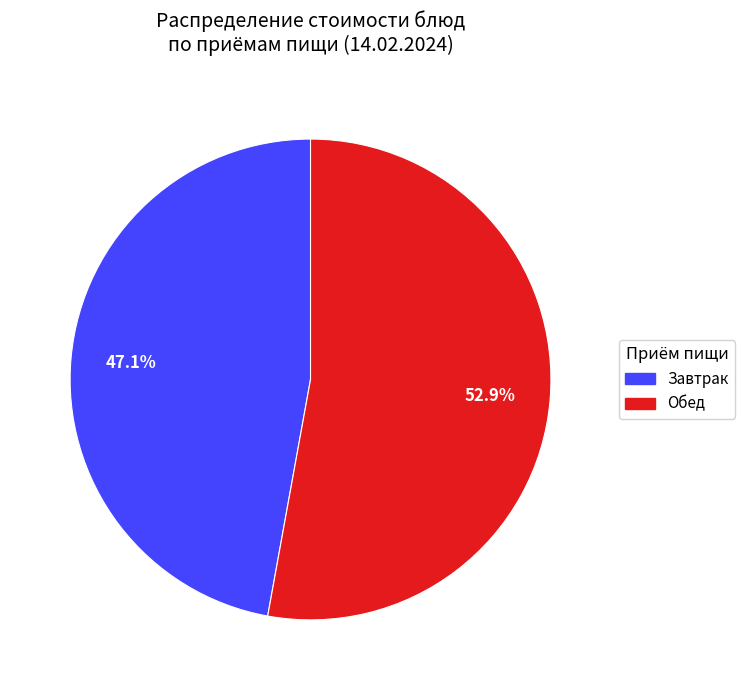

Rank the categories by value from lowest to highest.

Завтрак, Обед